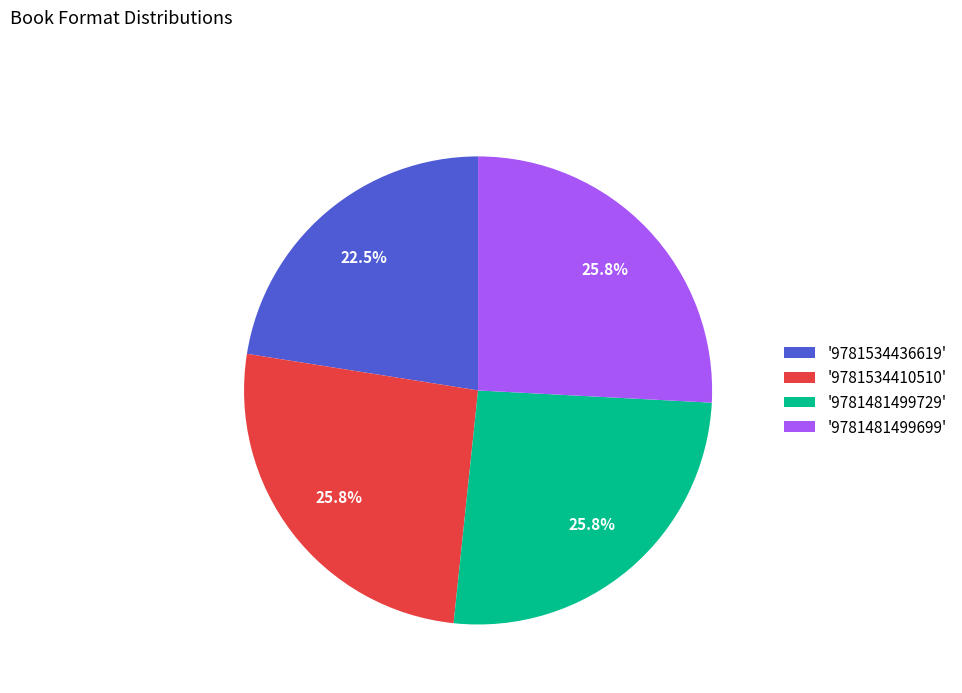

Which slice is the smallest?

'9781534436619'